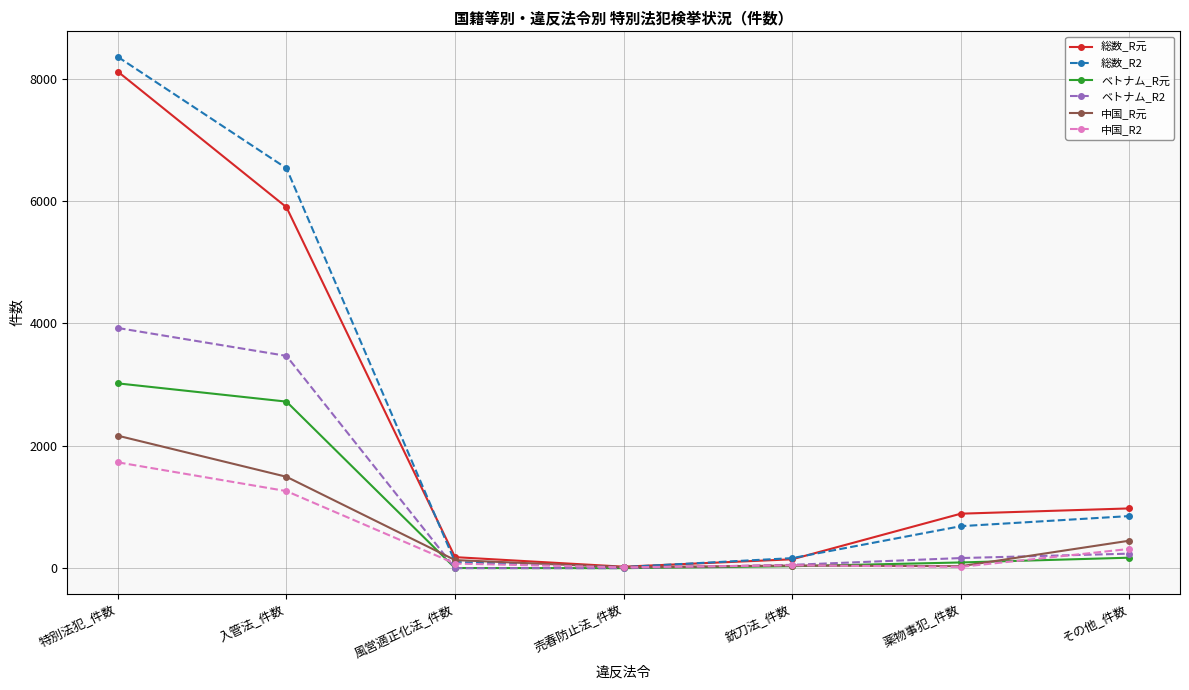

What is the label of the 7th point from the left?

その他_件数